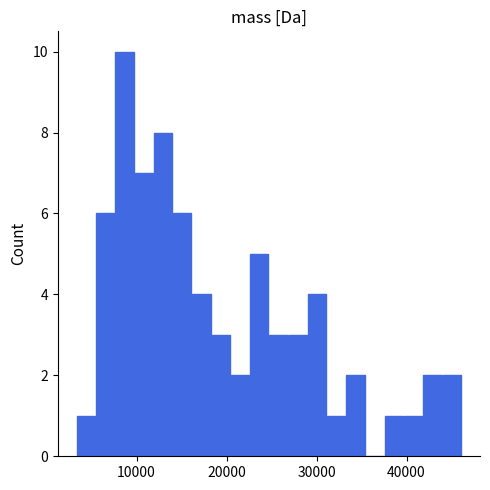

Around what value on the x-axis is the tallest bar? Give the approximate position of its centre, as read against the axis.

9000